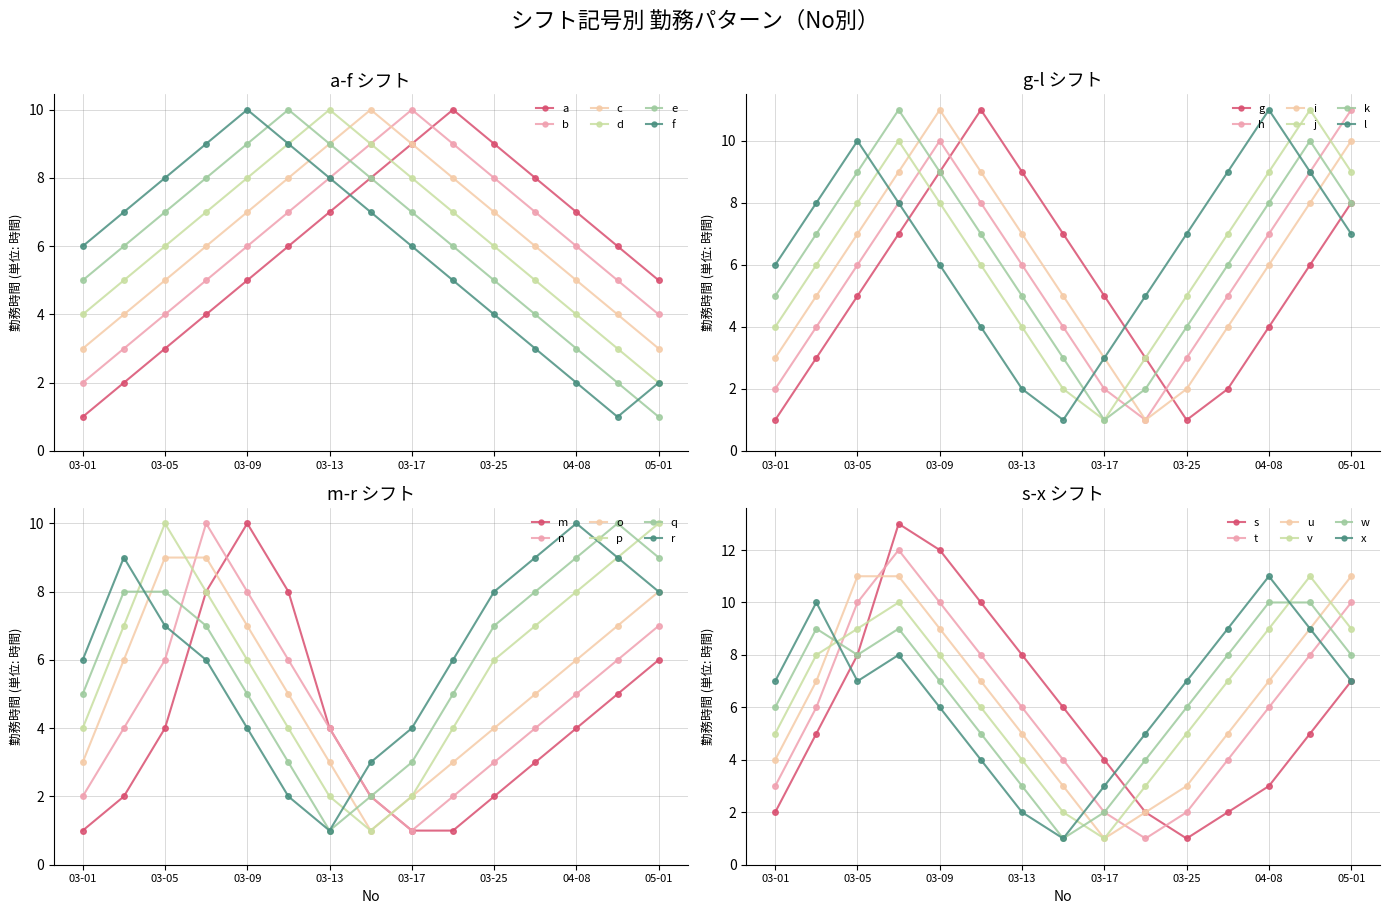

What is the value of the c point at the 6th from the left?

8